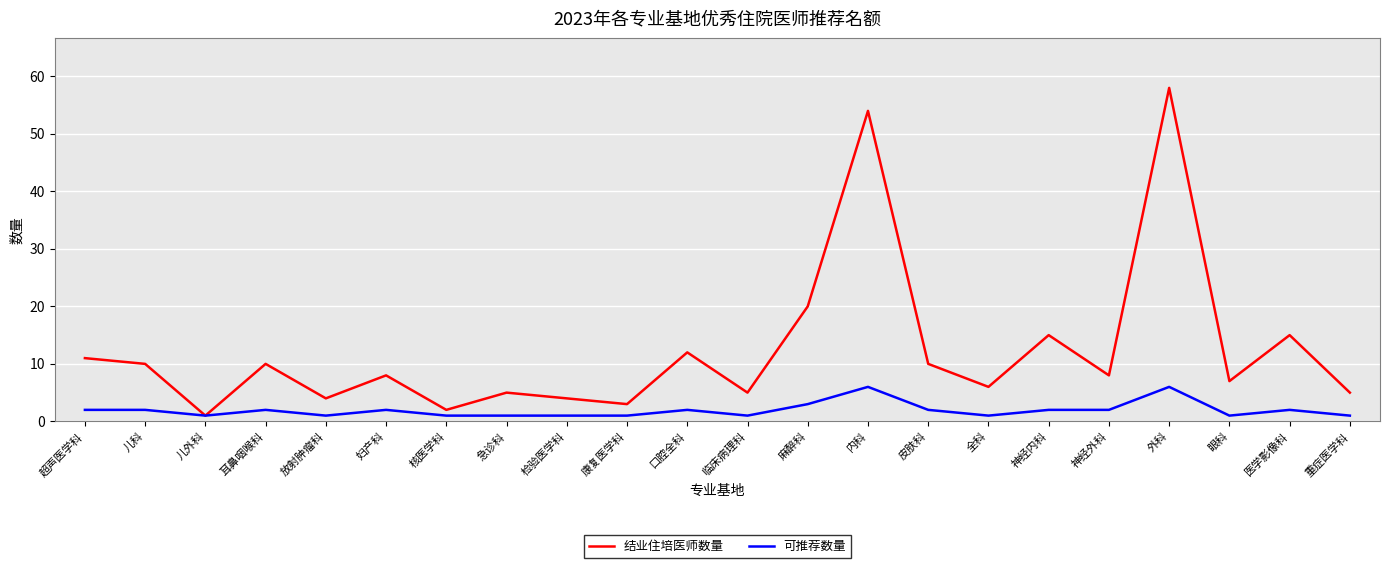

Rank the series at 临床病理科 from lowest to highest value.

可推荐数量, 结业住培医师数量